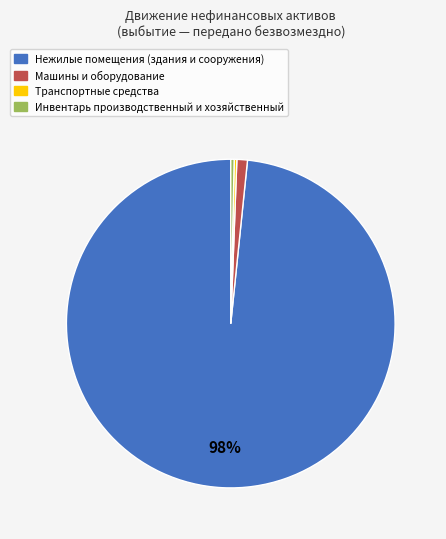

Is there any slice that represents more than half of the pie?

Yes